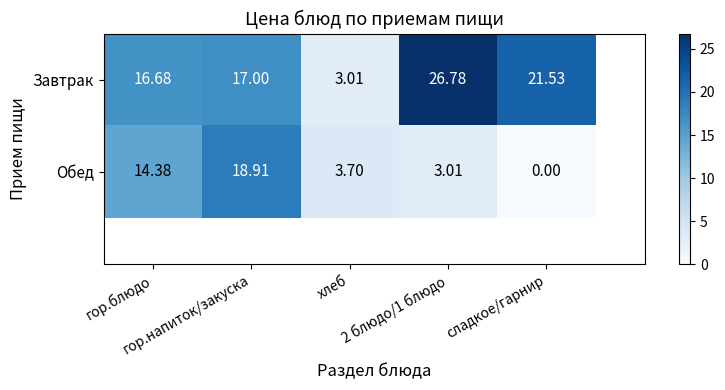

What is the difference between the maximum and second lowest values in the Завтрак series?

10.1